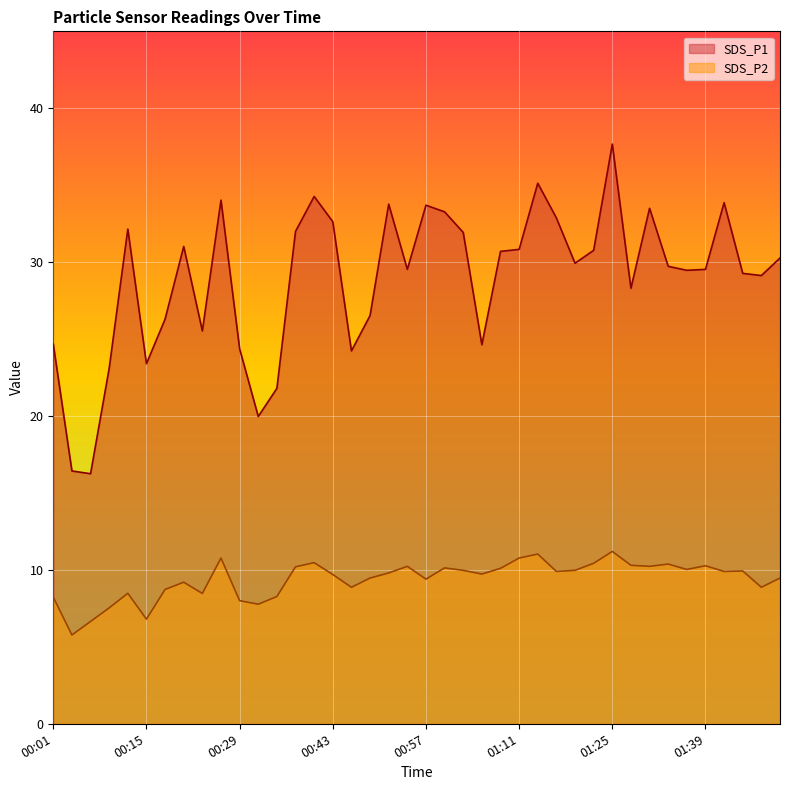

What is the label of the 15th point from the left?

00:40